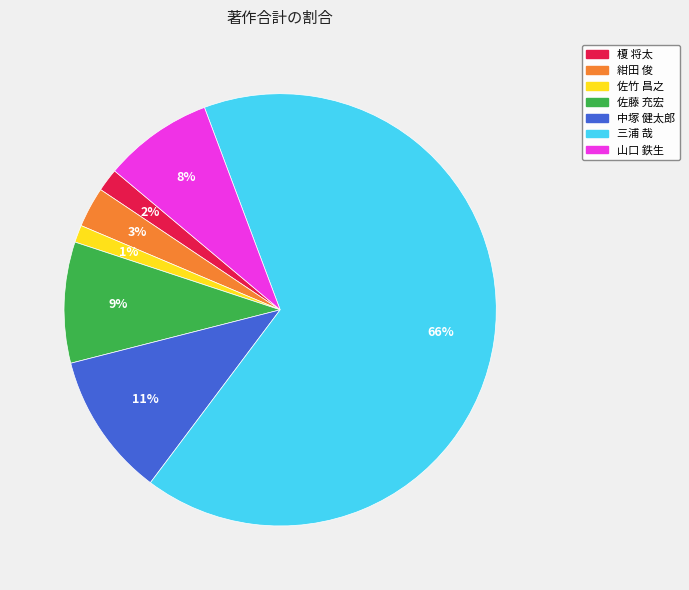

Is there a majority slice in this chart?

Yes